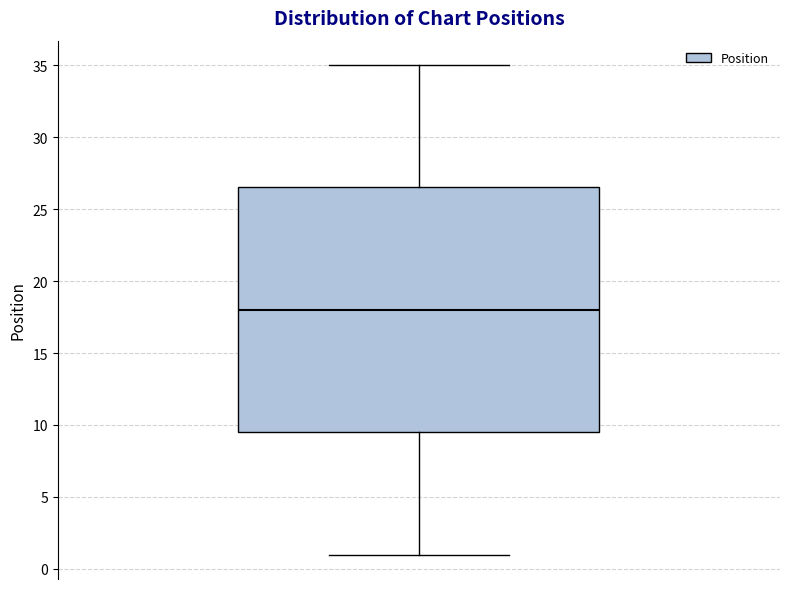

Read this box plot against the y-axis: the position of the median line, the range covered by the box, and the ends of both whiskers. The values are not printed on the chart, so give them approximately, as read against the axis.

median 18.0, box 9.5 to 26.5, whiskers 1.0 to 35.0